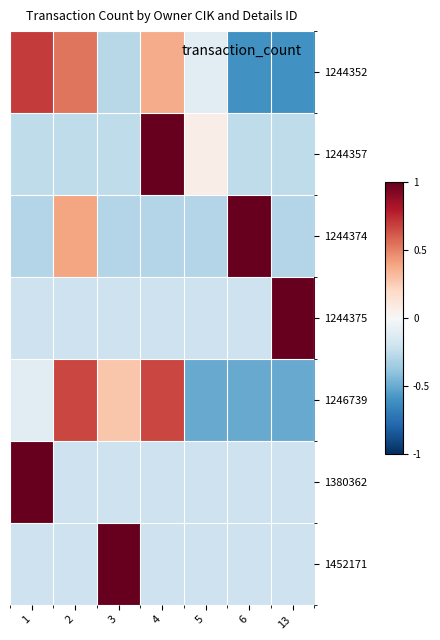

At which category is the sum across all series the highest?

4